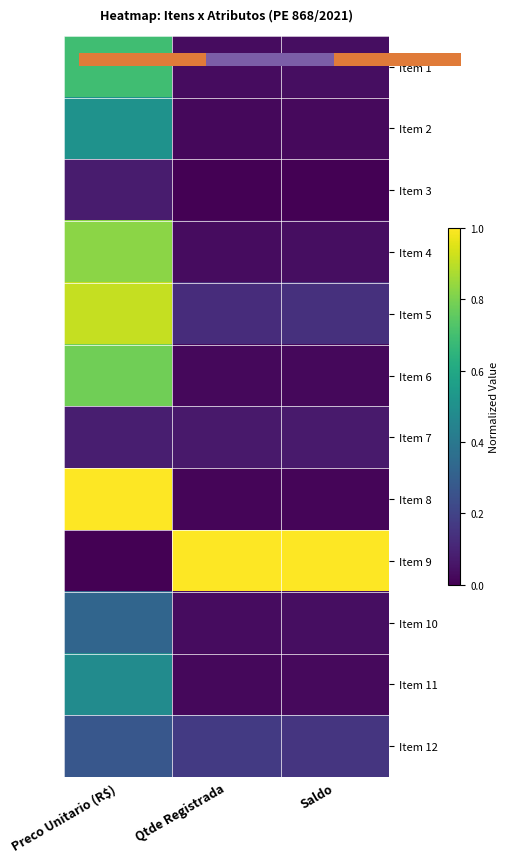

What is the average value of the Item 6 series?

0.3